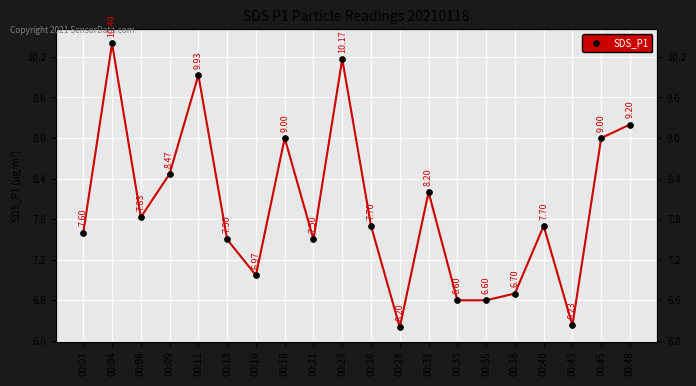

Reading left to right, extract all data points from this chart.

7.6	10.4	7.8	8.5	9.9	7.5	7.0	9.0	7.5	10.2	7.7	6.2	8.2	6.6	6.6	6.7	7.7	6.2	9.0	9.2